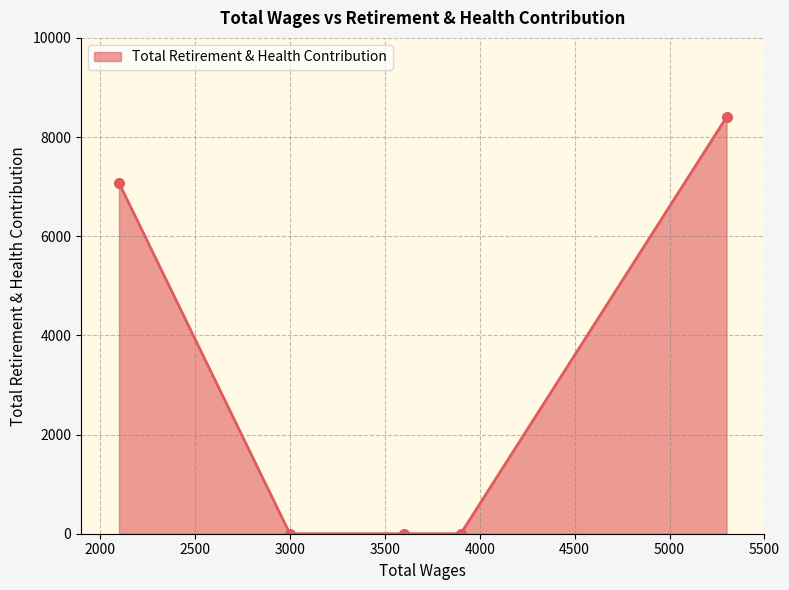

What is the difference between the second highest and second lowest values?

7075